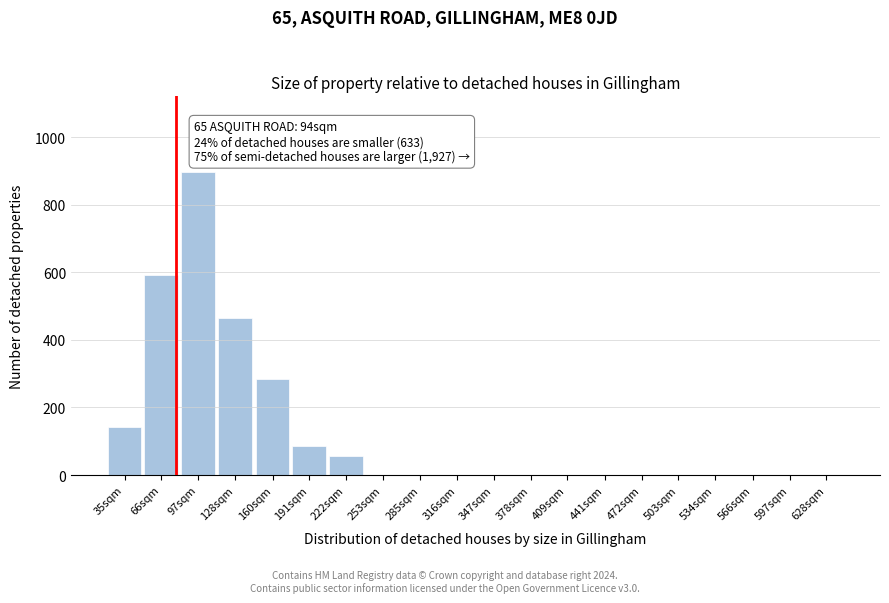

Reading right to left, transcribe all the data shown in this chart.

628sqm=0	597sqm=0	566sqm=0	534sqm=0	503sqm=0	472sqm=0	441sqm=0	409sqm=0	378sqm=0	347sqm=0	316sqm=0	285sqm=0	253sqm=0	222sqm=55	191sqm=86	160sqm=283	128sqm=466	97sqm=897	66sqm=591	35sqm=143